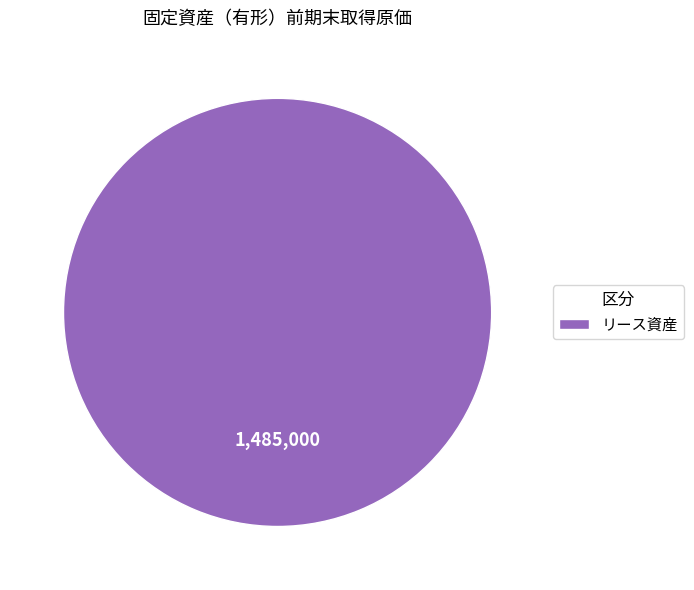

The リース資産 slice represents 100% of the pie. True or false?

True